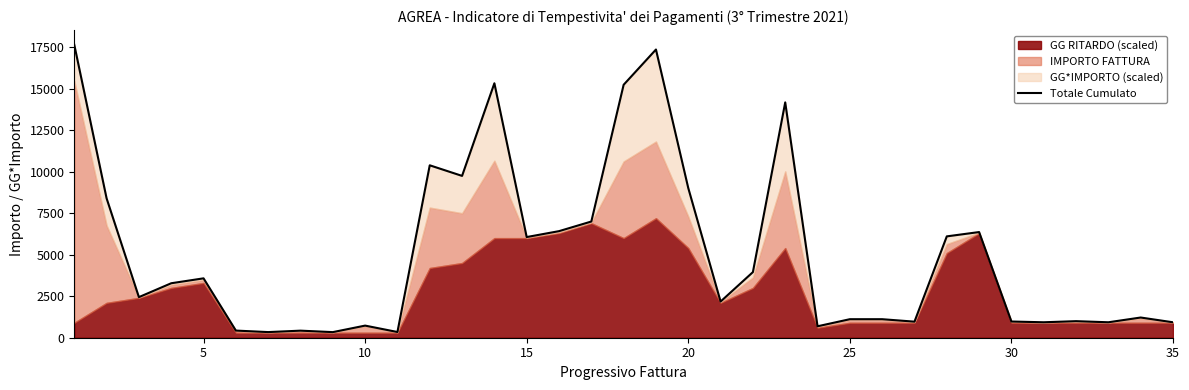

What is the change in value from 11 to 21?

-6434.8